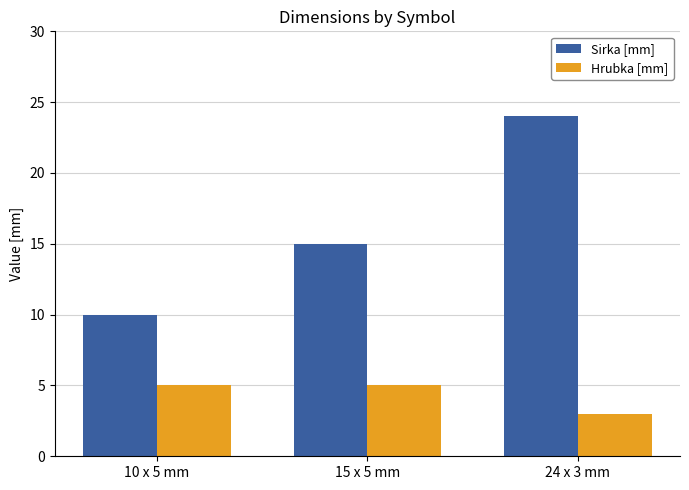

Reading right to left, extract all data points from this chart.

Sirka [mm]: 24 x 3 mm=24	15 x 5 mm=15	10 x 5 mm=10
Hrubka [mm]: 24 x 3 mm=3	15 x 5 mm=5	10 x 5 mm=5